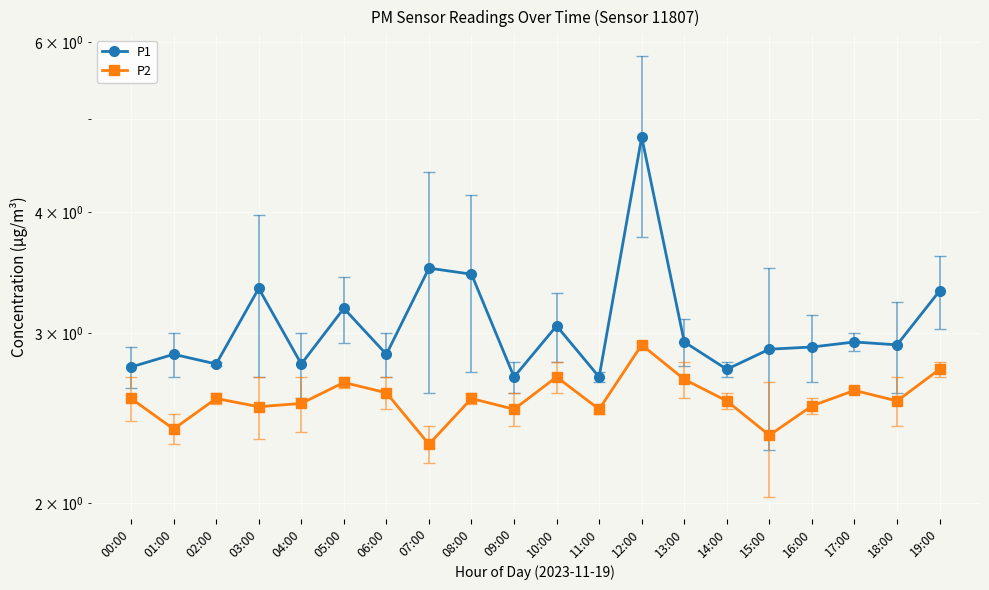

Read the P1 value at 04:00.

2.8